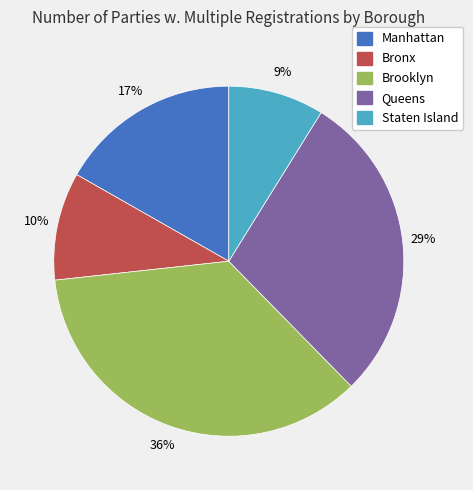

Which category has the biggest portion of the pie?

Brooklyn